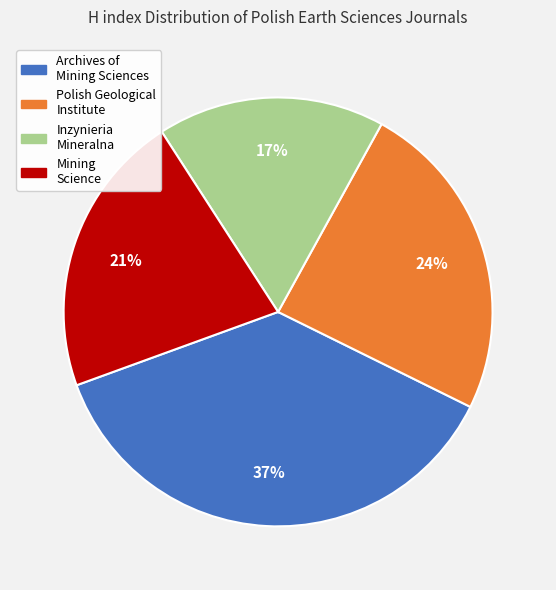

Is there any slice that represents more than half of the pie?

No